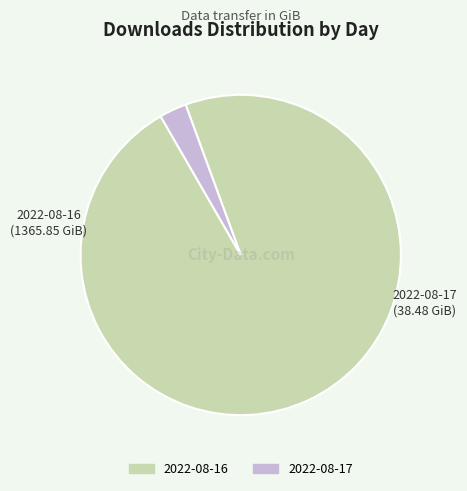

Between 2022-08-16 and 2022-08-17, which is larger?

2022-08-16